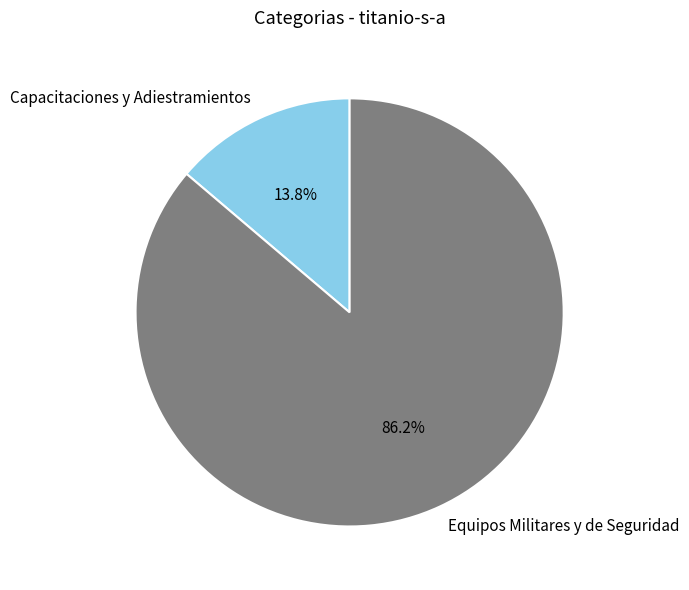

To the nearest percent, what is the difference between the largest and smallest slice percentages?

72%